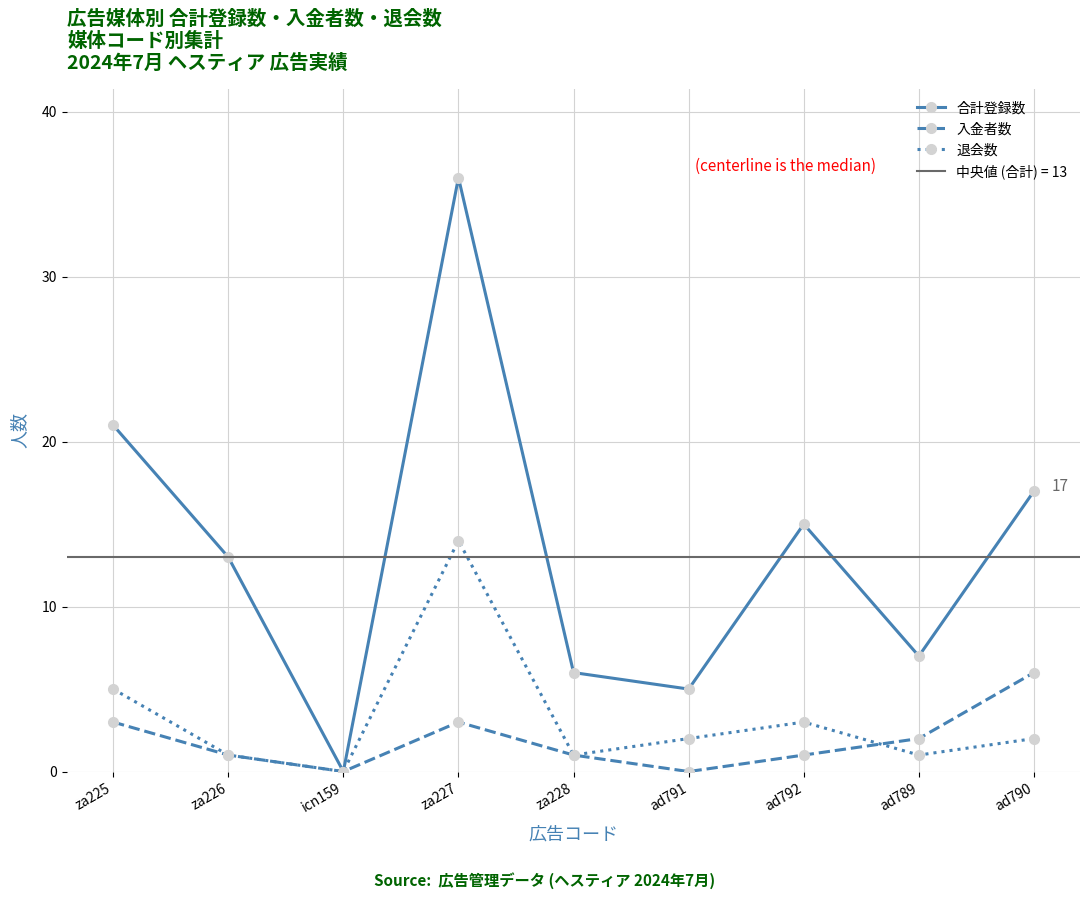

At which category does 合計登録数 reach its first local valley?

icn159